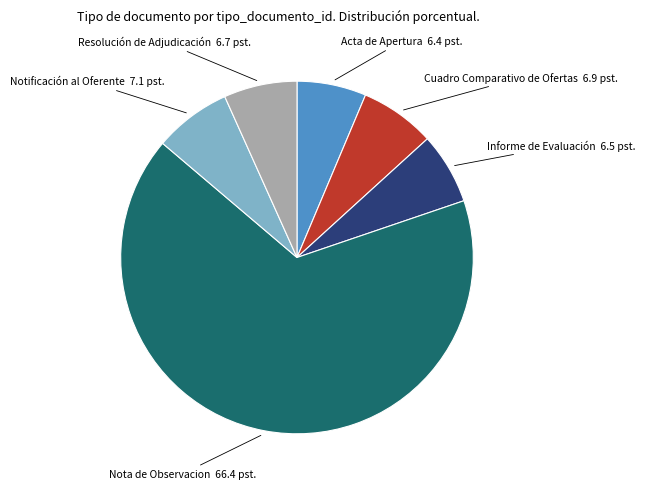

Does any single category account for the majority?

Yes